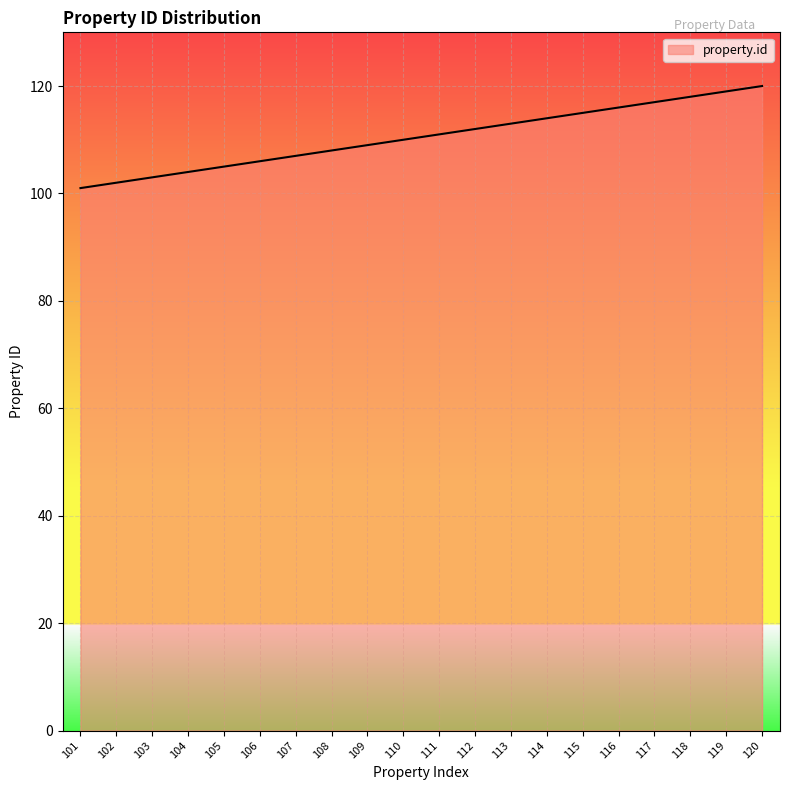

What is the difference between the second highest and minimum values?

18